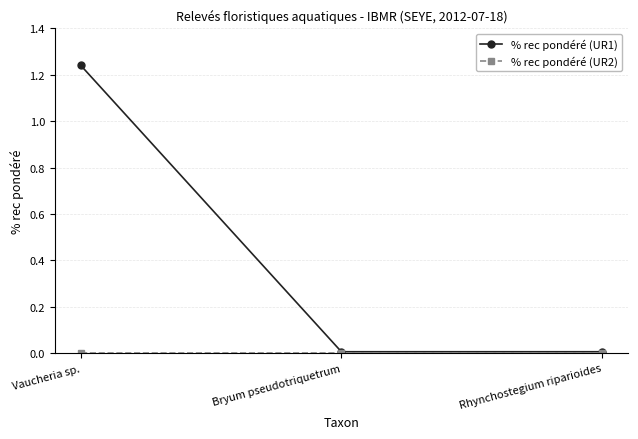

Which series has the largest range (max minus min)?

% rec pondéré (UR1)